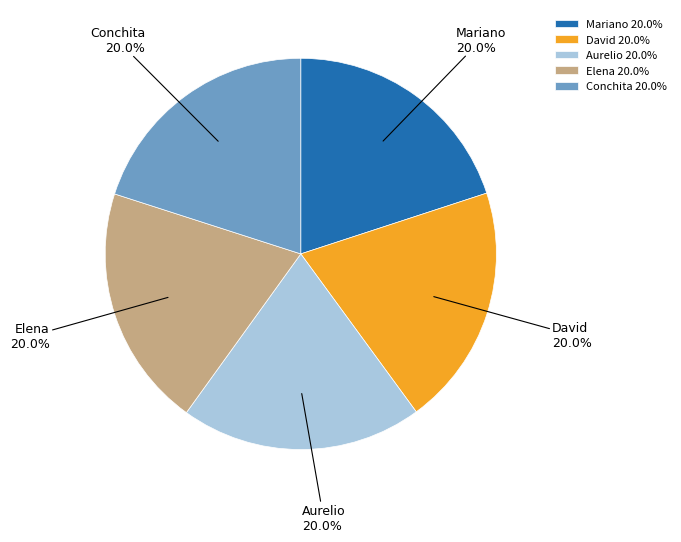

Count the number of slices in the pie.

5